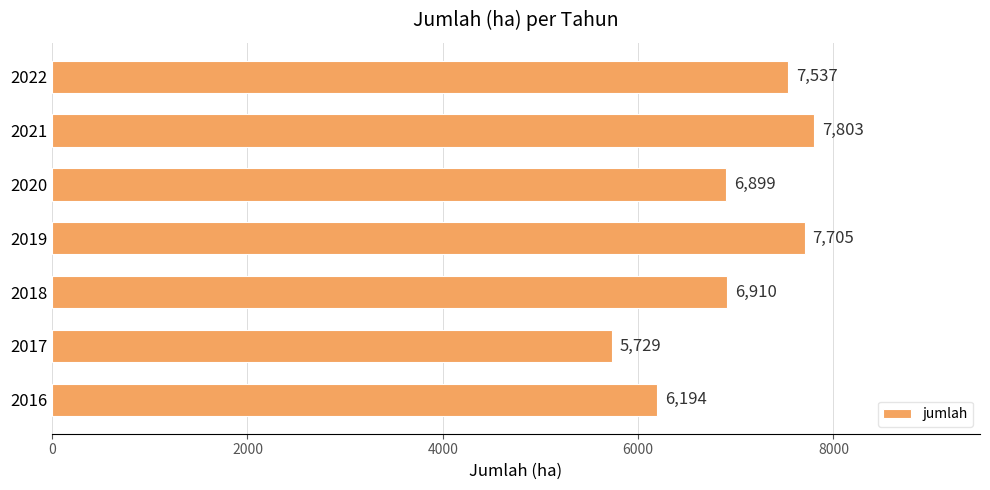

What is the change in value from 2018 to 2020?

-11